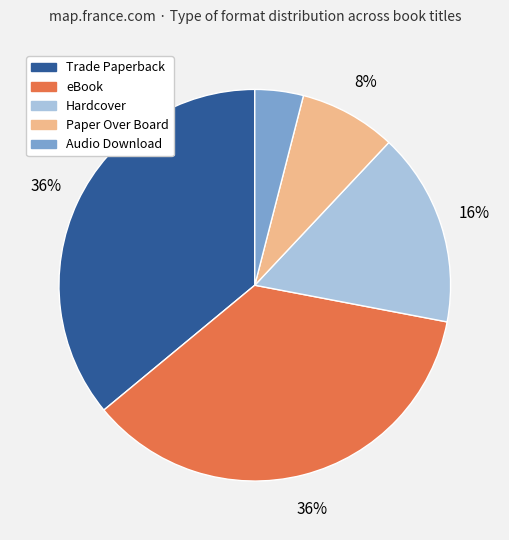

Is the sum of Audio Download and Paper Over Board greater than half?

No